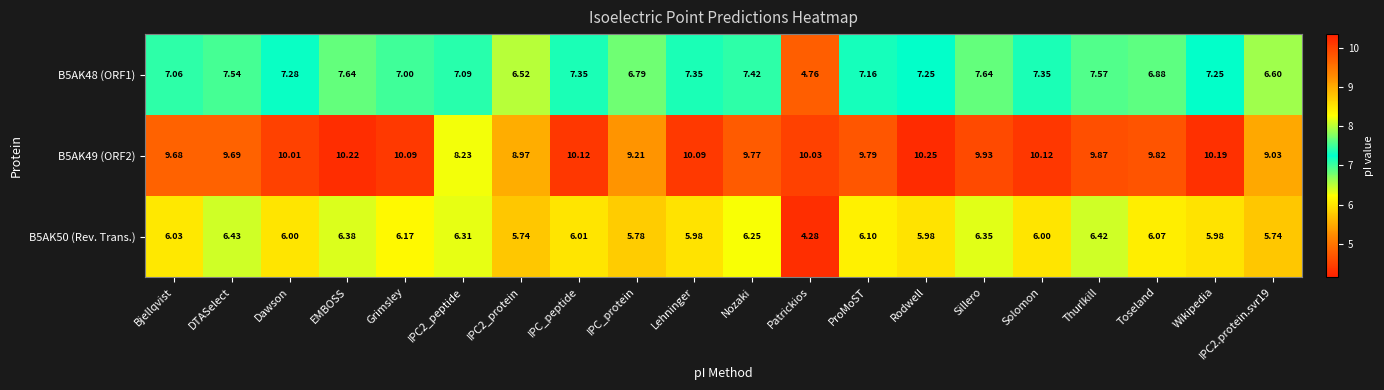

Where does the B5AK48 (ORF1) series first go above 7?

Bjellqvist